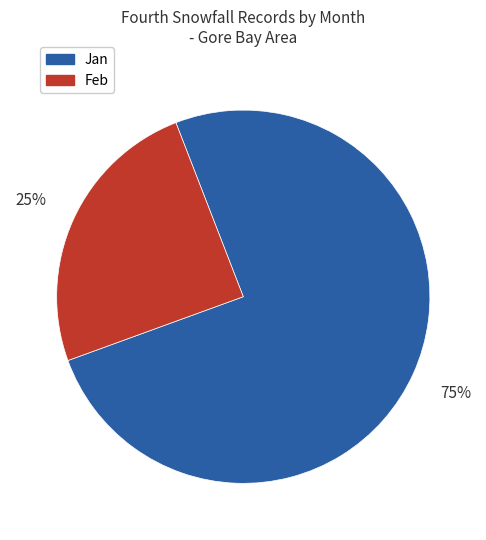

Is there any slice that represents more than half of the pie?

Yes